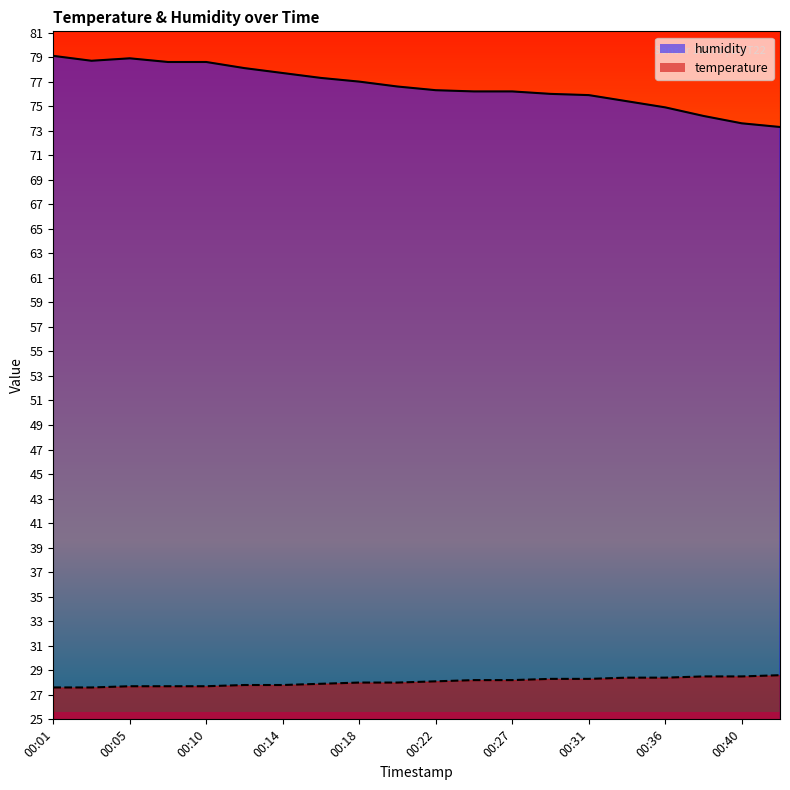

True or false: temperature and humidity cross at least once.

False